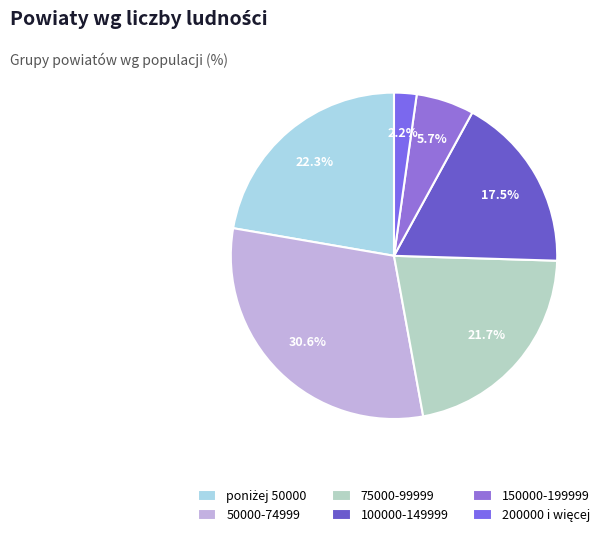

Combined, do 150000-199999 and 100000-149999 account for over 50%?

No